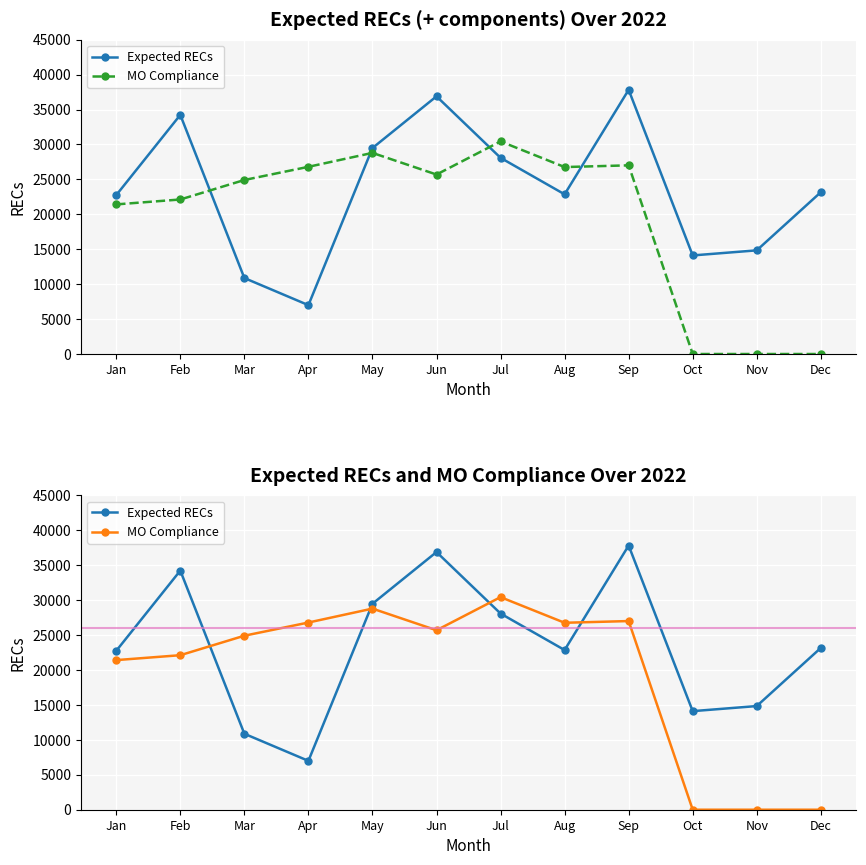

At which category is the sum across all series the highest?

Sep